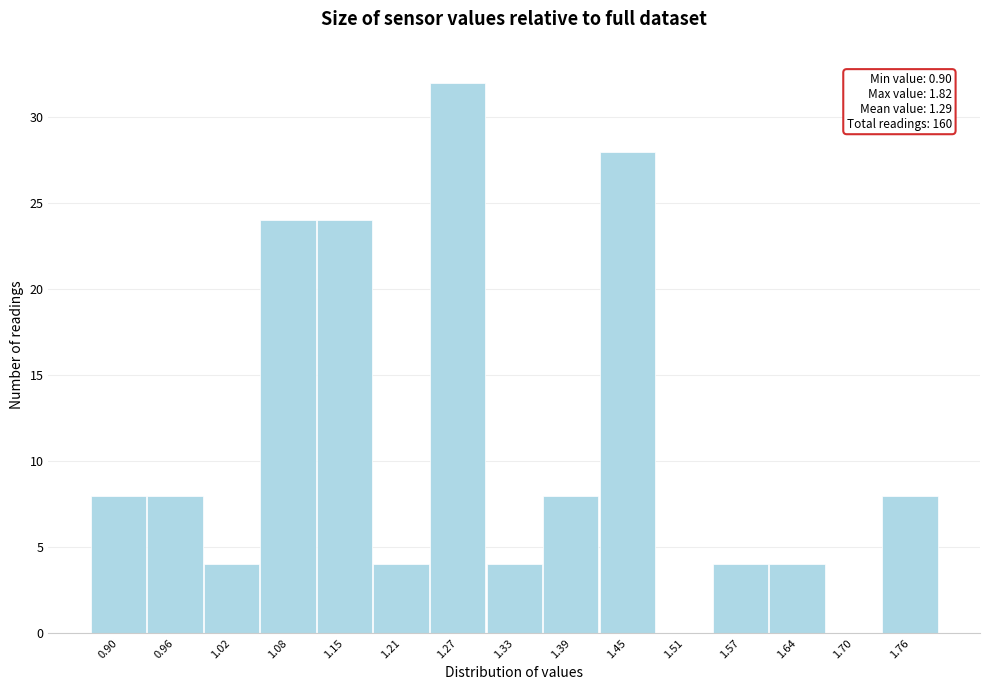

Reading right to left, transcribe all the data shown in this chart.

1.76=8	1.70=0	1.64=4	1.57=4	1.51=0	1.45=28	1.39=8	1.33=4	1.27=32	1.21=4	1.15=24	1.08=24	1.02=4	0.96=8	0.90=8